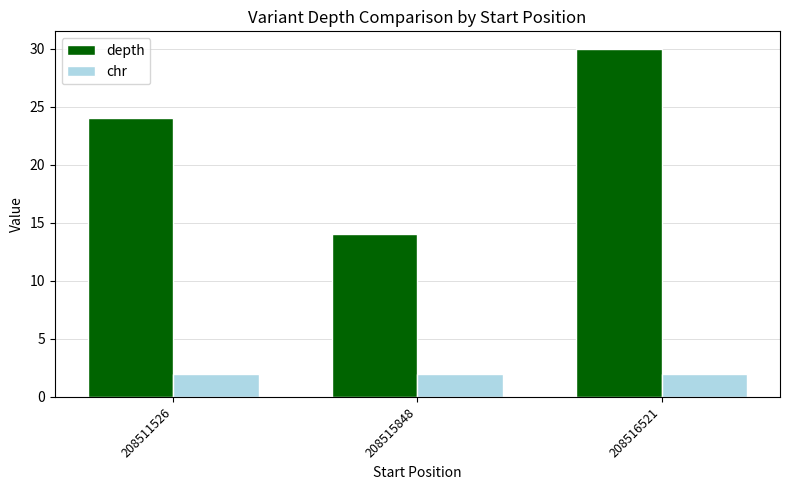

What is the value of the chr bar at the 1st from the left?

2